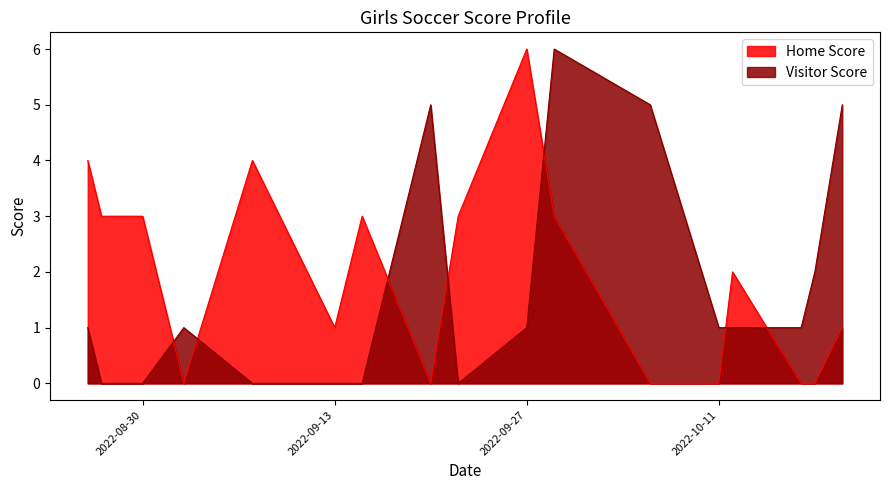

What is the difference between the maximum and minimum values in the Home Score series?

6